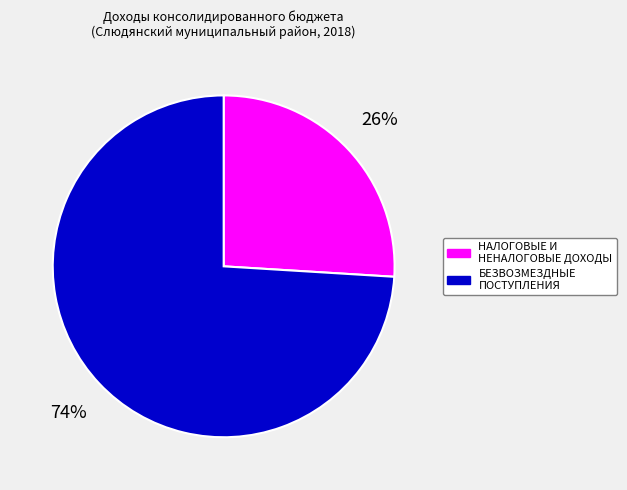

The НАЛОГОВЫЕ И НЕНАЛОГОВЫЕ ДОХОДЫ slice represents 26% of the pie. True or false?

True